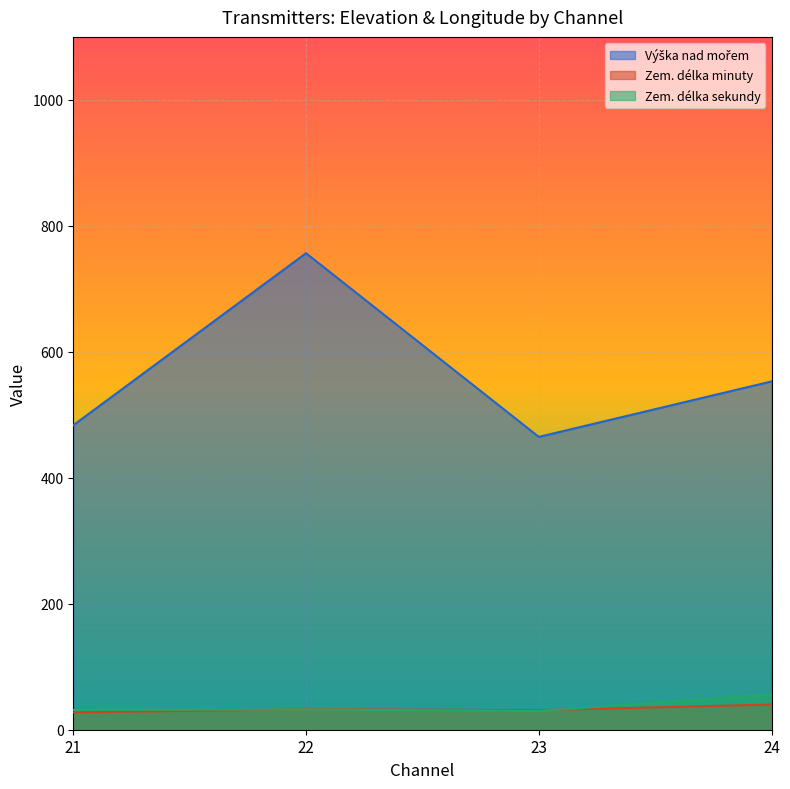

At which category is the sum across all series the highest?

22